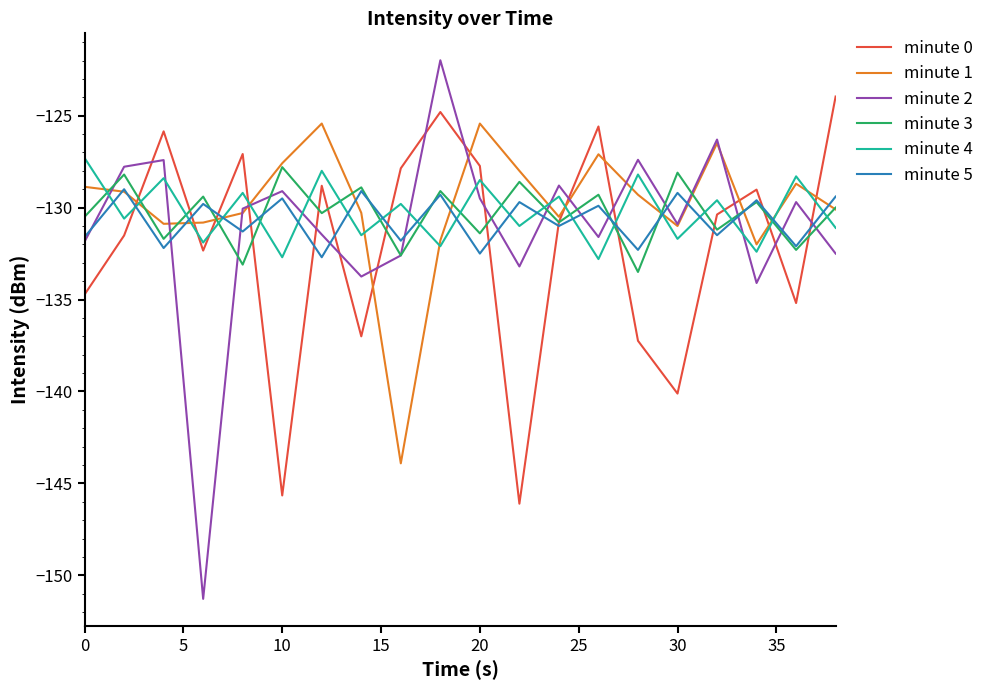

In minute 5, how many points are lower than both neighbors (excluding endpoints)?

9